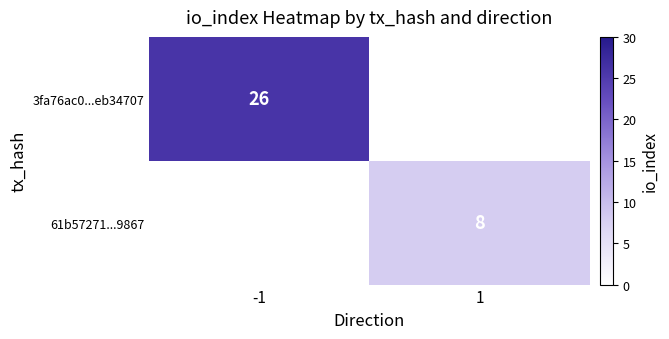

What is the maximum value shown in the chart?

26.0